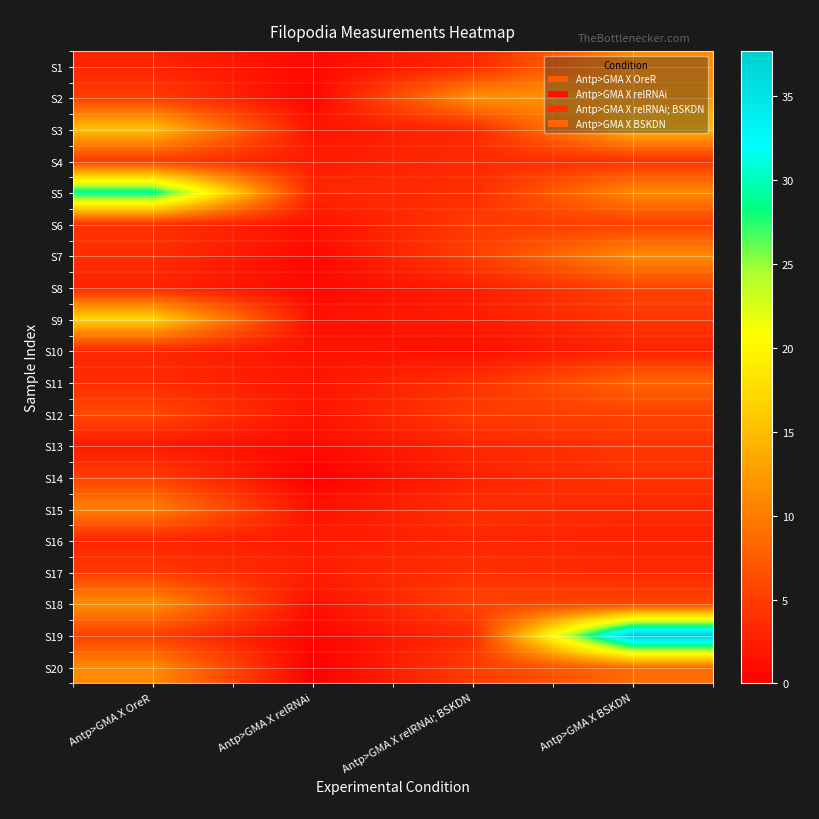

At which category is the sum across all series the highest?

Antp>GMA X BSKDN